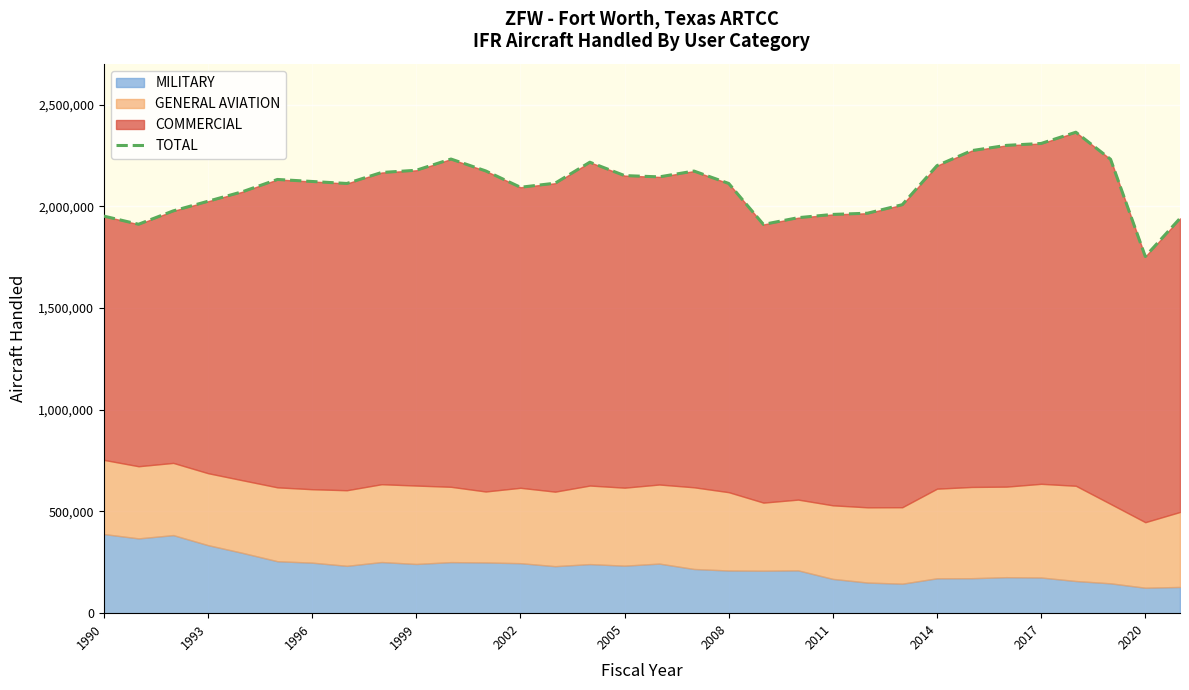

What position from the left is 1990?

1